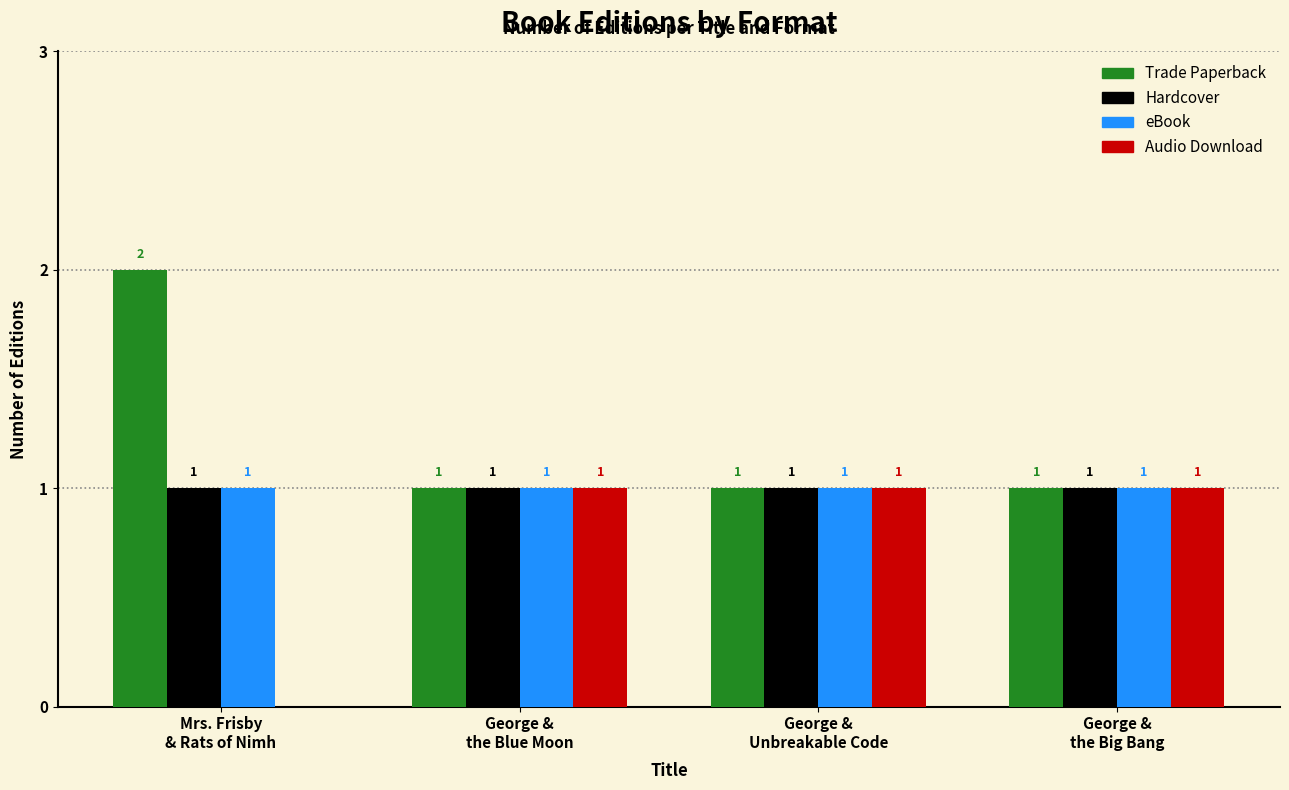

Are the bars grouped side by side (vs. stacked)?

Yes